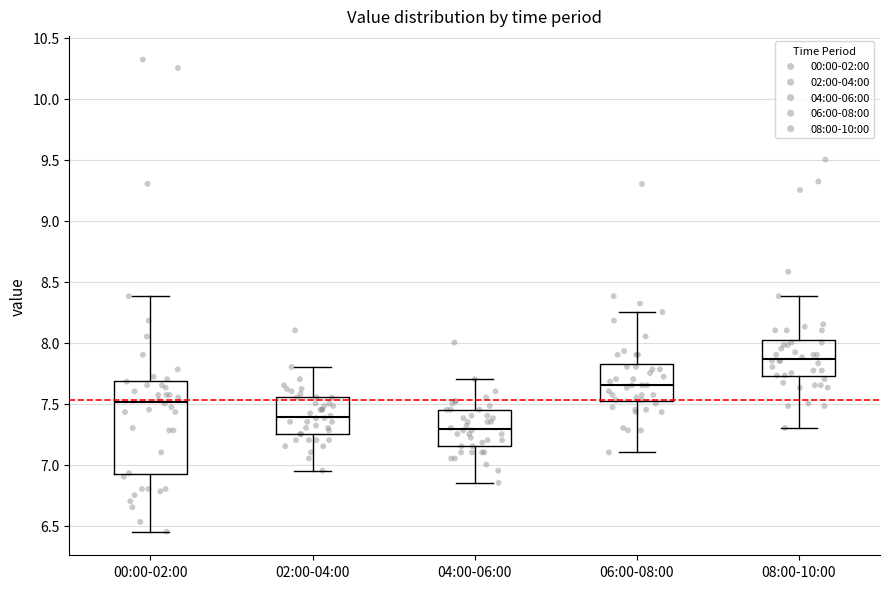

Which box is the tallest, from its lower edge to its upper edge?

00:00-02:00